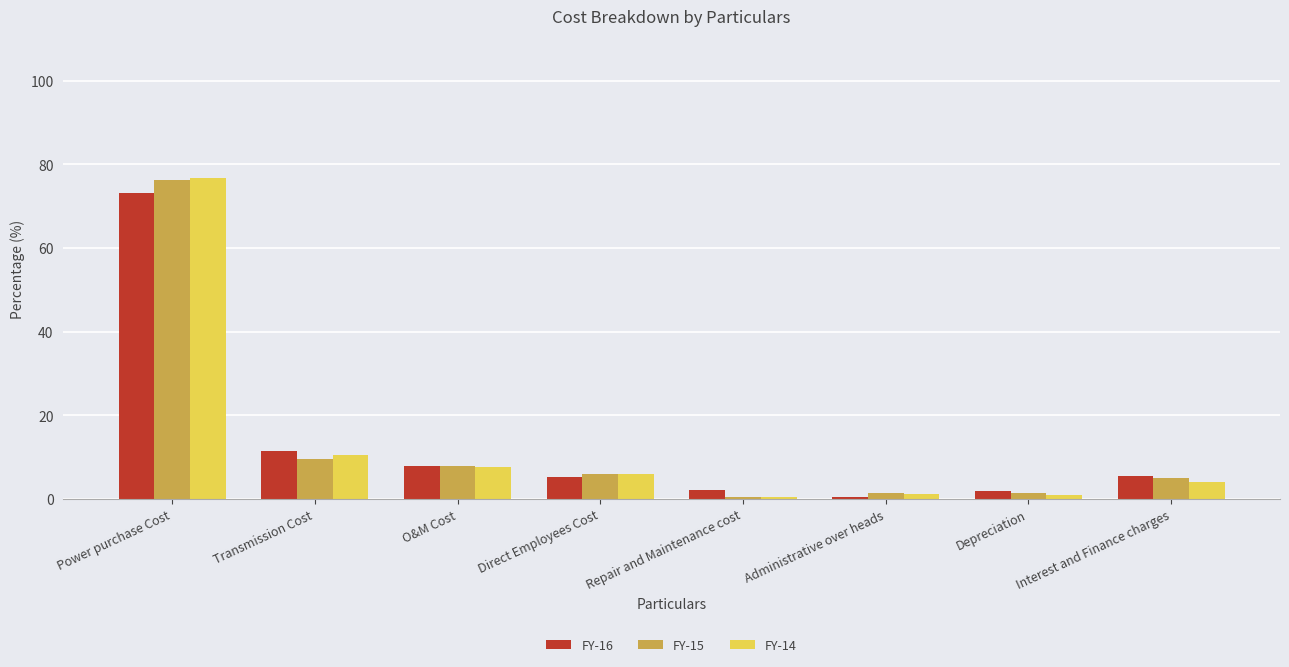

At which category does the chart reach its peak across all series?

Power purchase Cost